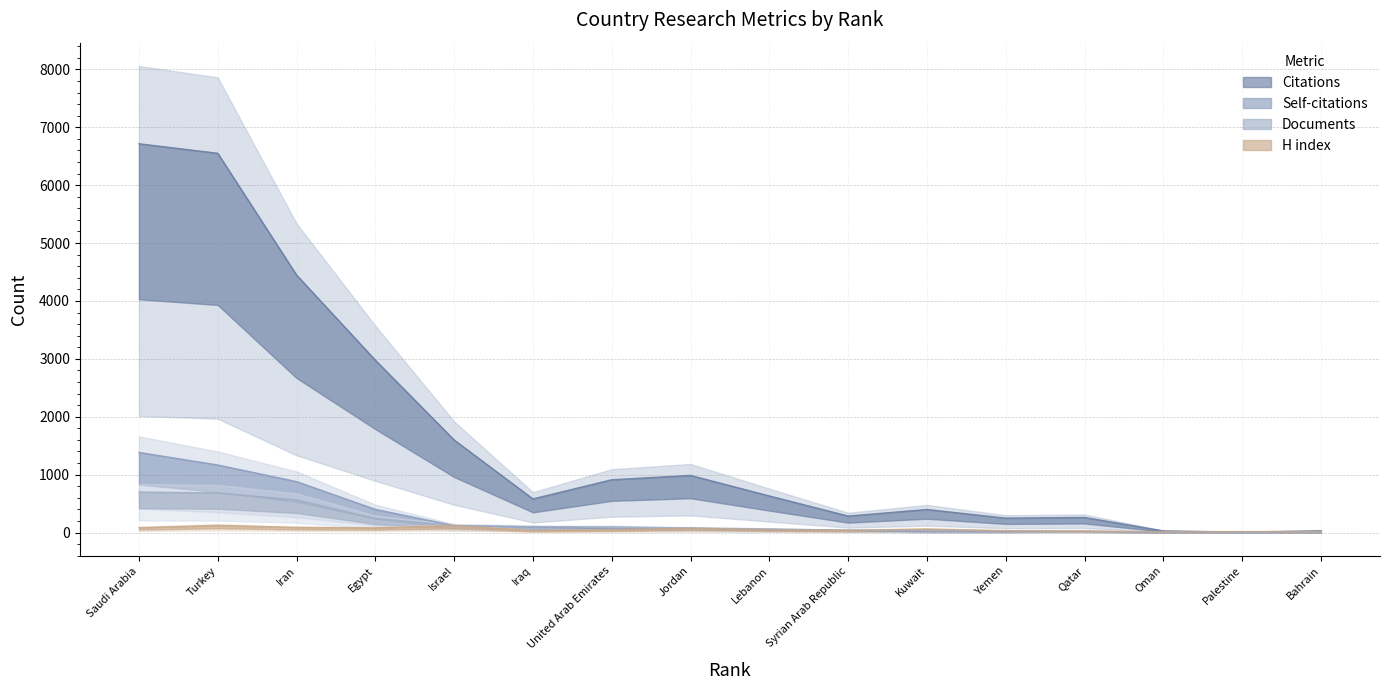

What is the difference between the maximum and minimum values in the Self-citations series?

1384